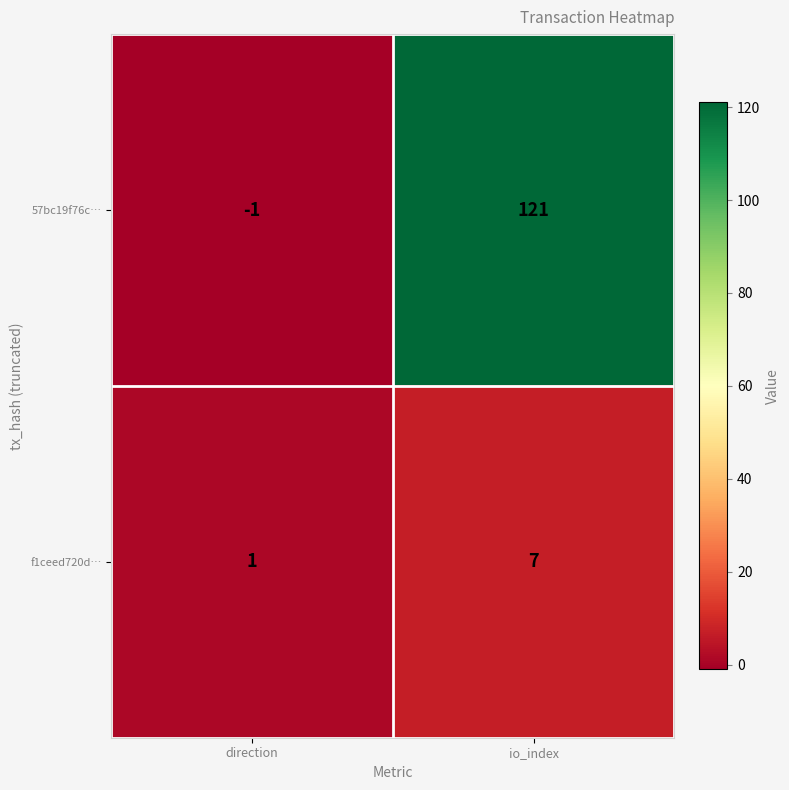

True or false: f1ceed720d… has a value of 2 at direction.

False